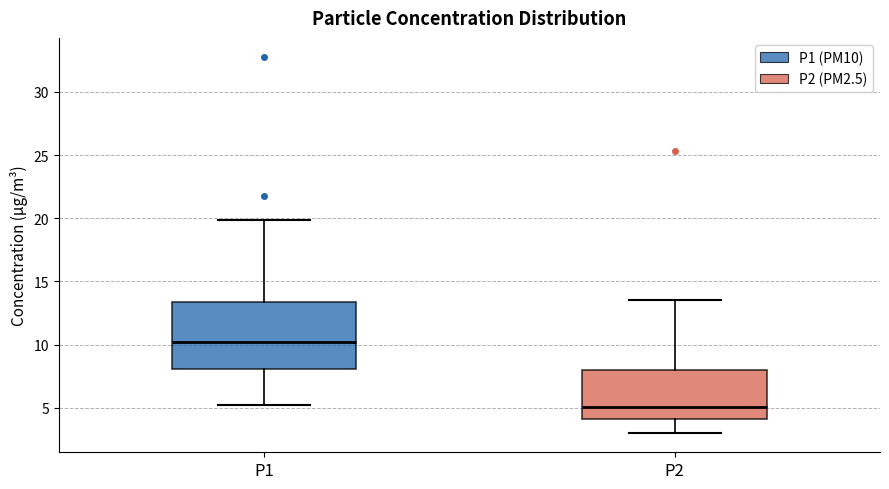

Where is the lower edge of the box for P2 on the y-axis? The values are not printed on the chart, so give them approximately, as read against the axis.

4.0